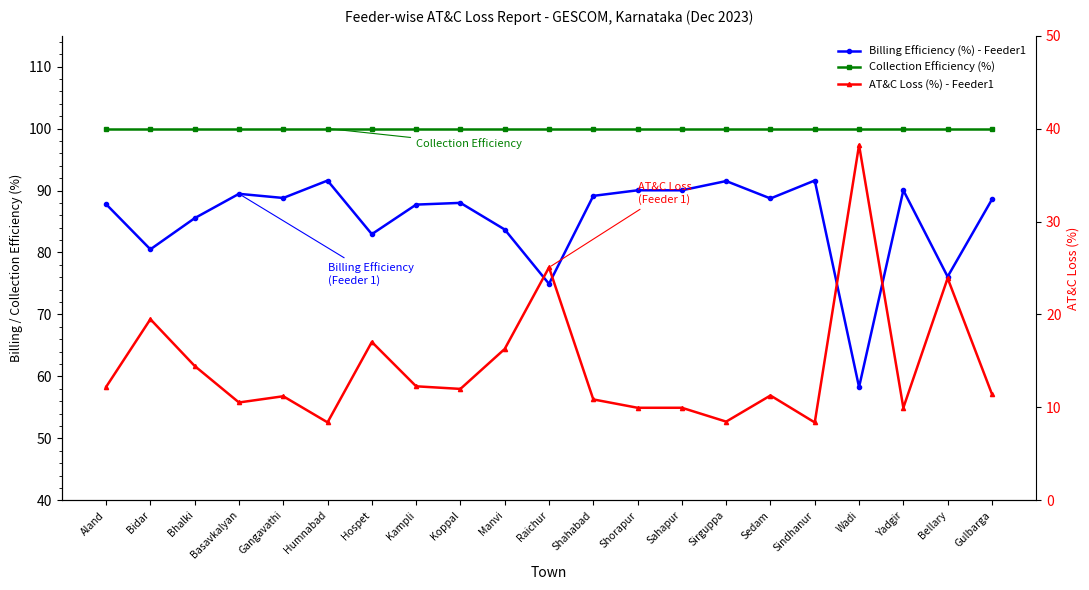

Which series changed the most between Bidar and Humnabad?

AT&C Loss (%) - Feeder1